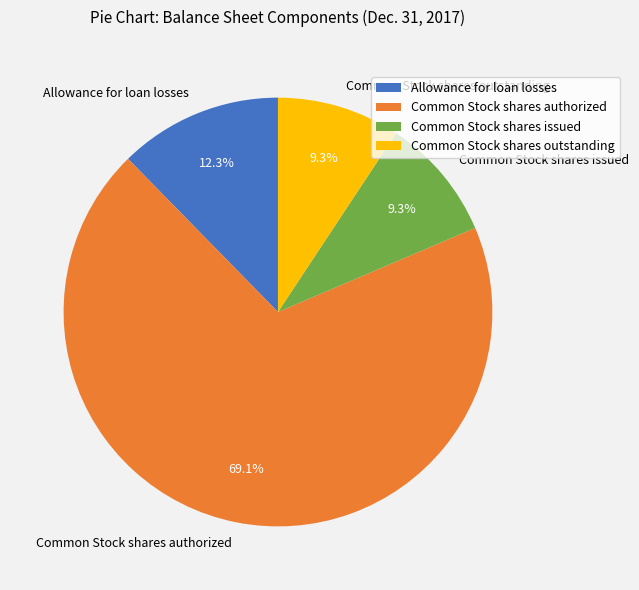

What is the ratio of the value at Allowance for loan losses to the value at Common Stock shares outstanding?

1.3